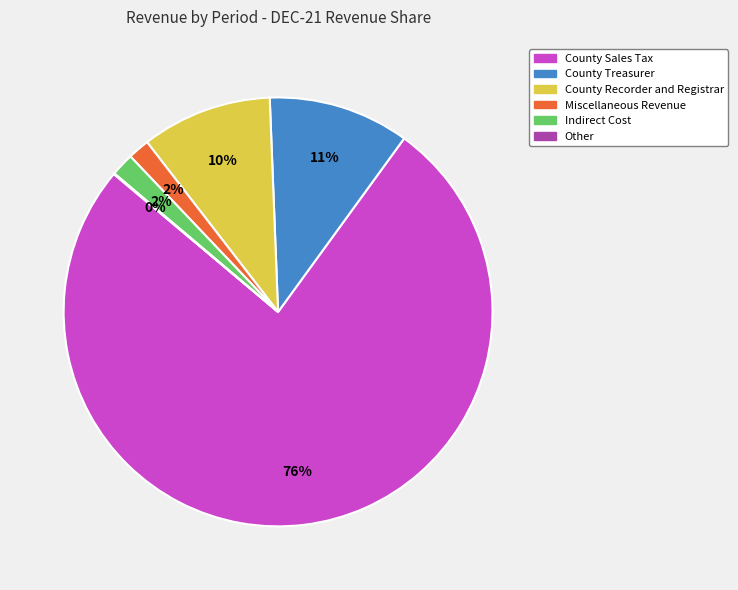

To the nearest percent, what is the average slice percentage?

17%